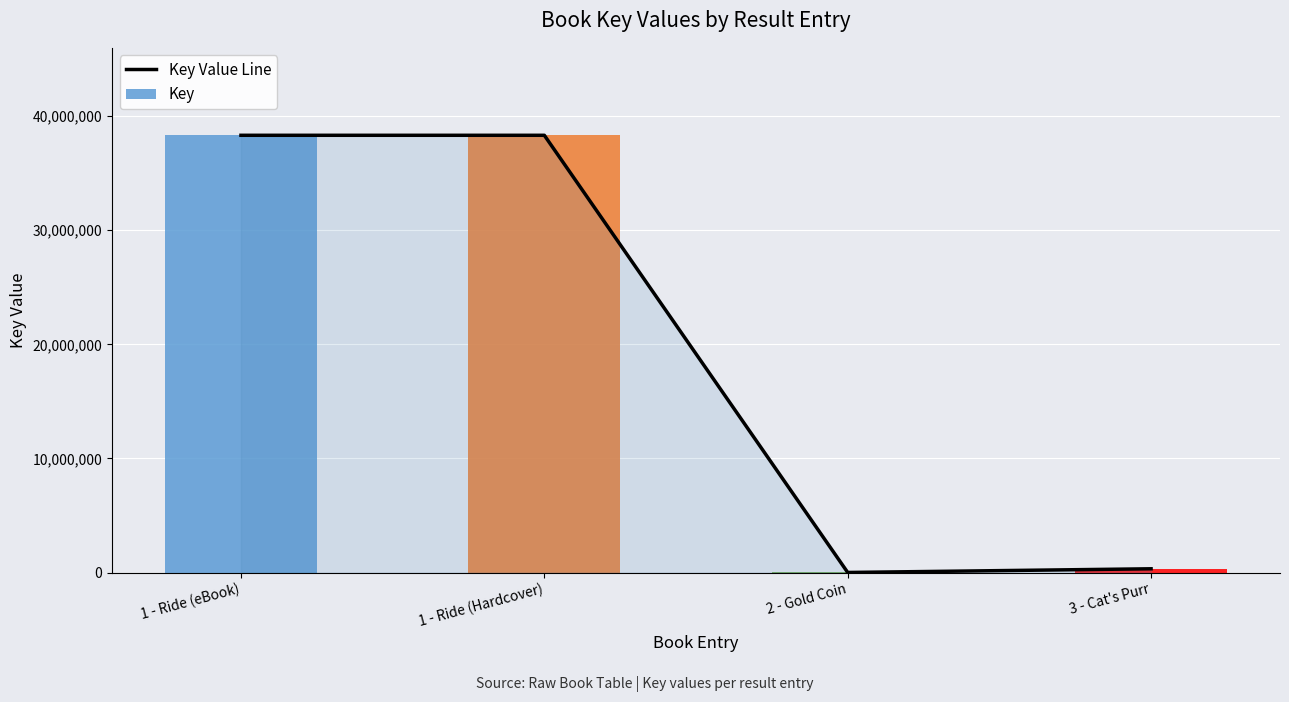

What is the total value across all series at 1 - Ride (Hardcover)?

76644480